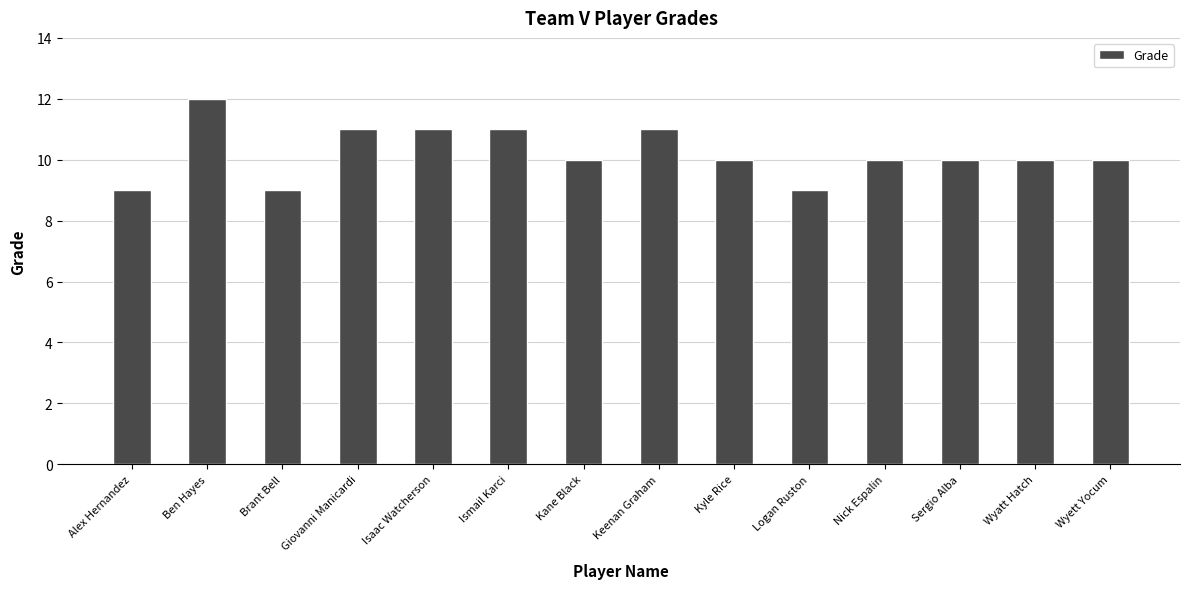

Reading right to left, extract all data points from this chart.

10	10	10	10	9	10	11	10	11	11	11	9	12	9